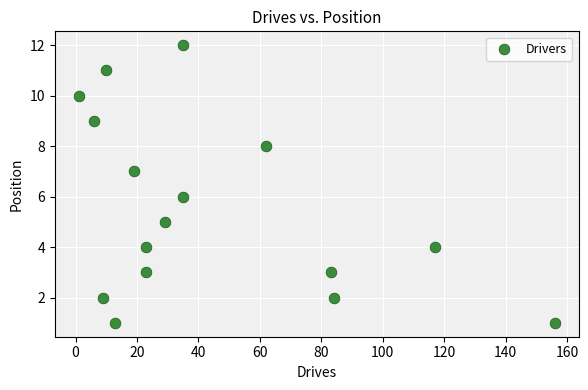

What is the range of Y values (max minus min)?

11